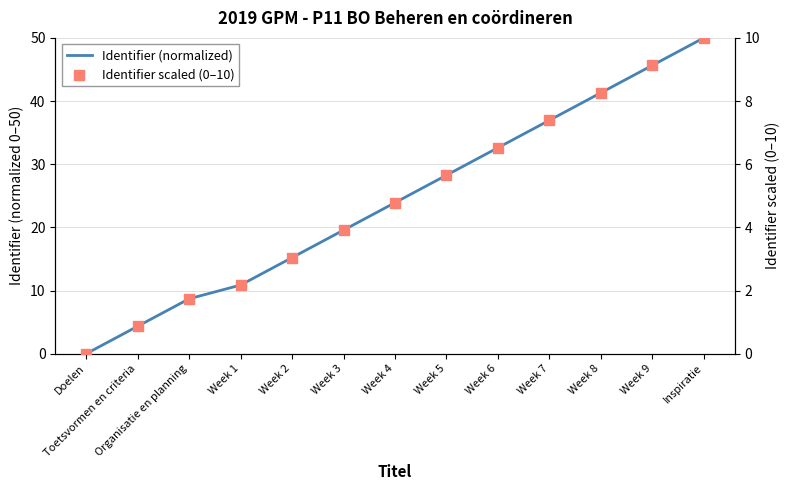

What is the total value across all series at Week 3?

23.5